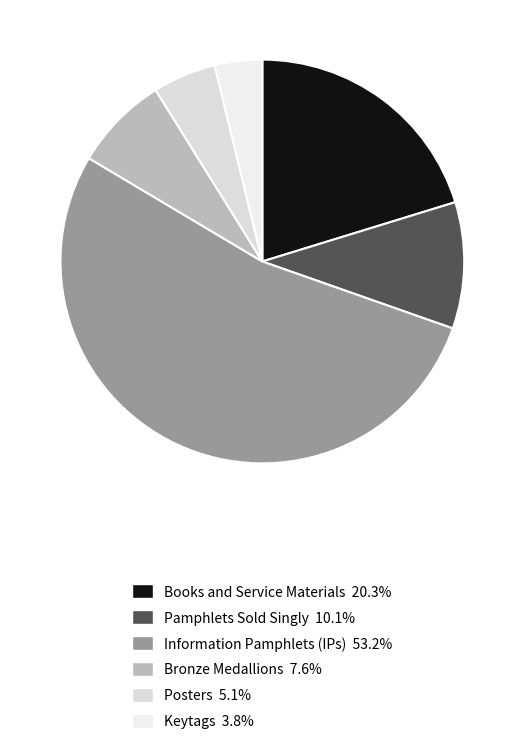

Which has a higher value, Pamphlets Sold Singly or Keytags?

Pamphlets Sold Singly